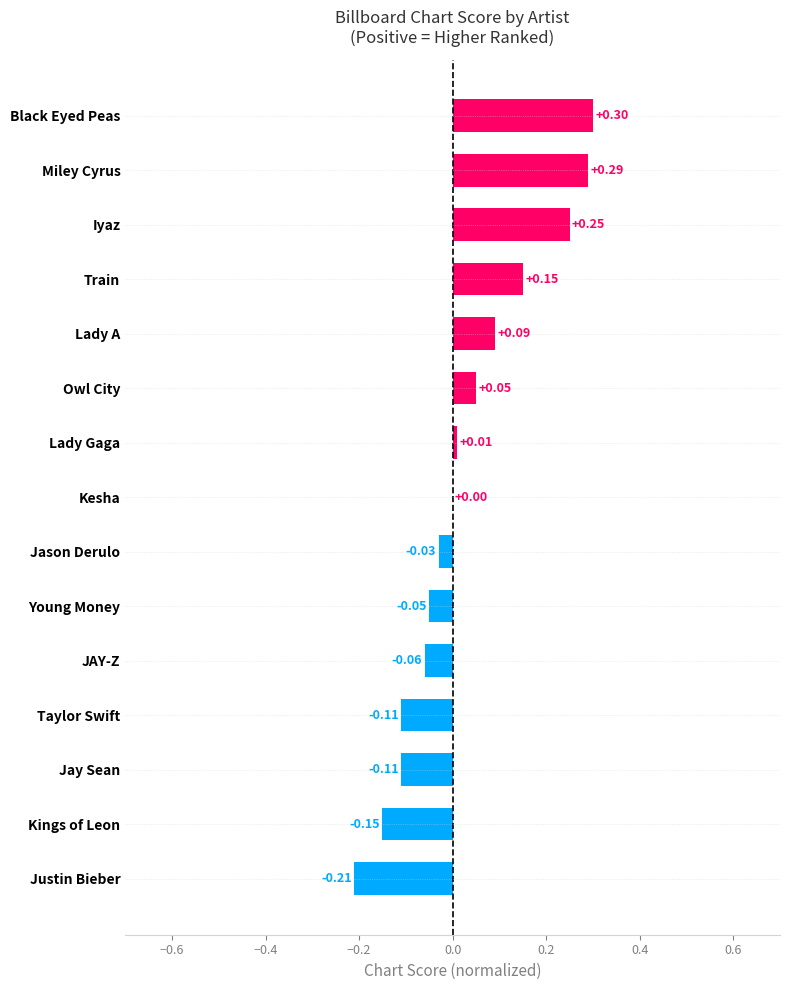

What is the sum of all values?

0.4